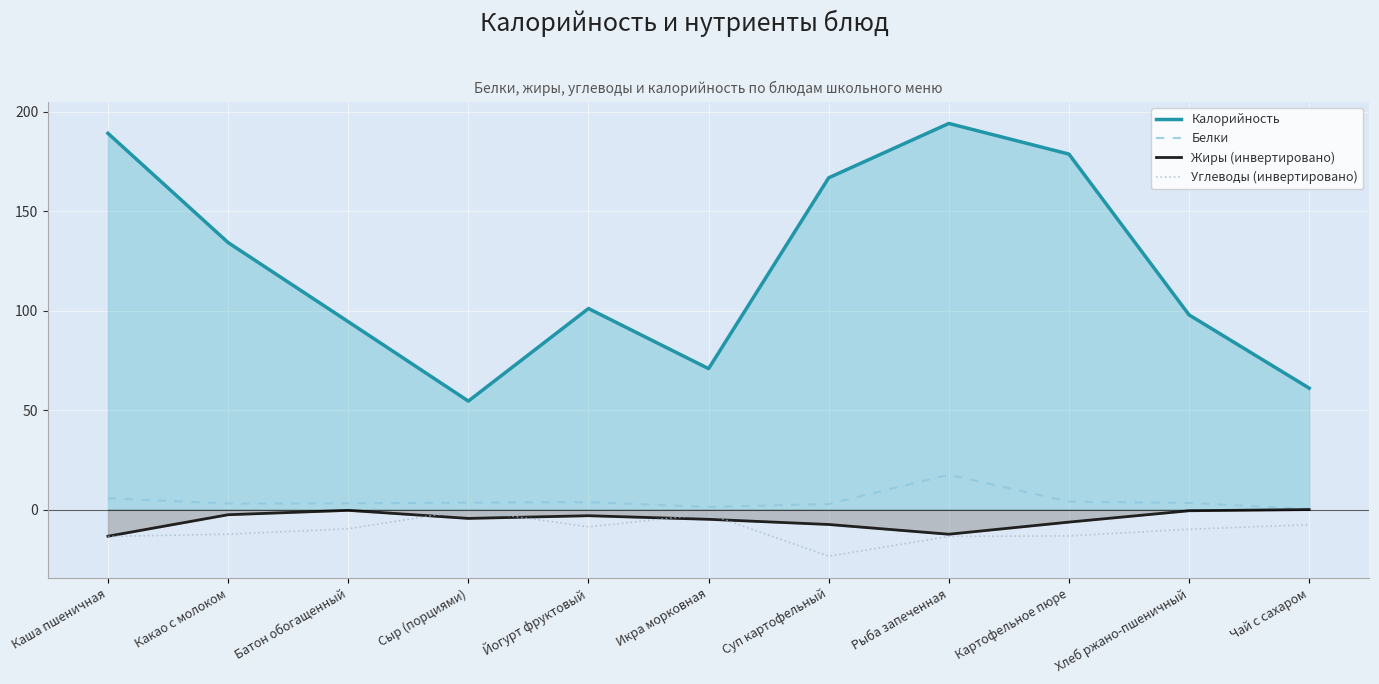

Which series changed the most between Сыр (порциями) and Йогурт фруктовый?

Калорийность